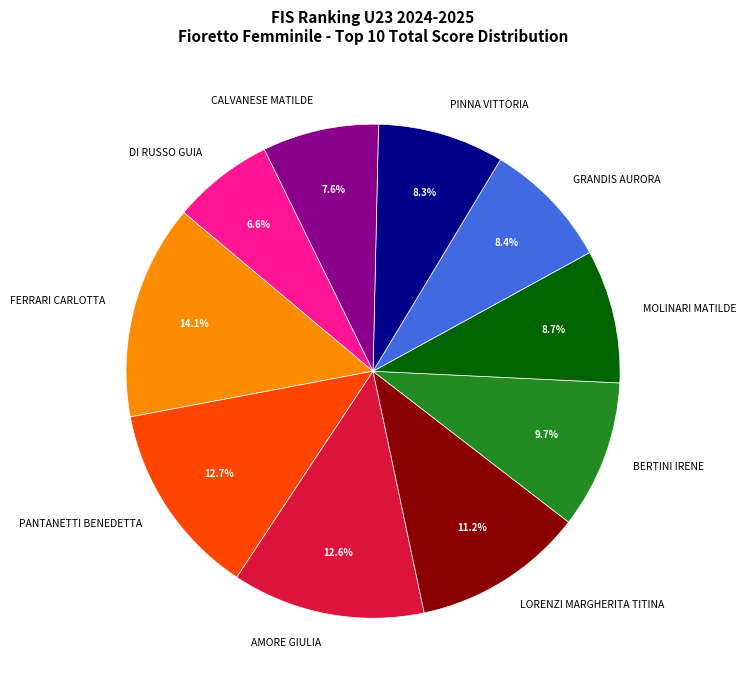

Does CALVANESE MATILDE account for over 50% of the chart?

No